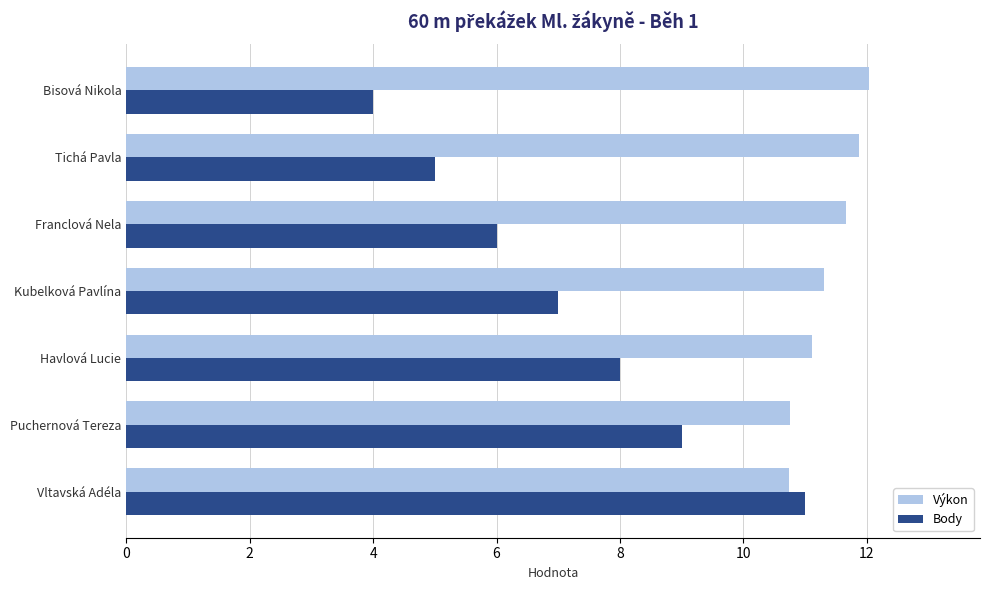

List the labels in order of Body value, smallest first.

Bisová Nikola, Tichá Pavla, Franclová Nela, Kubelková Pavlína, Havlová Lucie, Puchernová Tereza, Vltavská Adéla